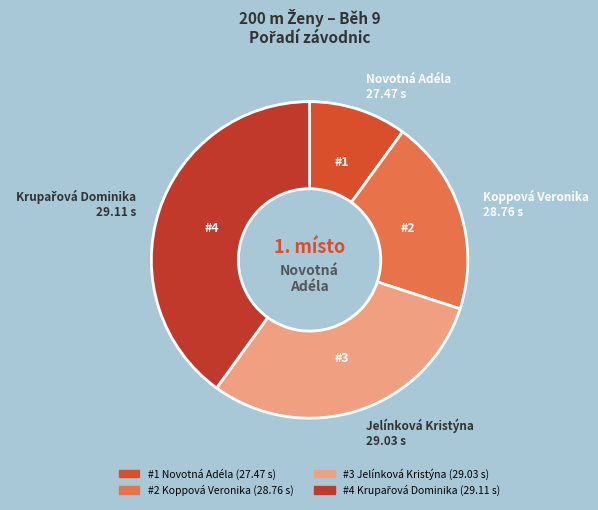

How many segments does this pie chart have?

4